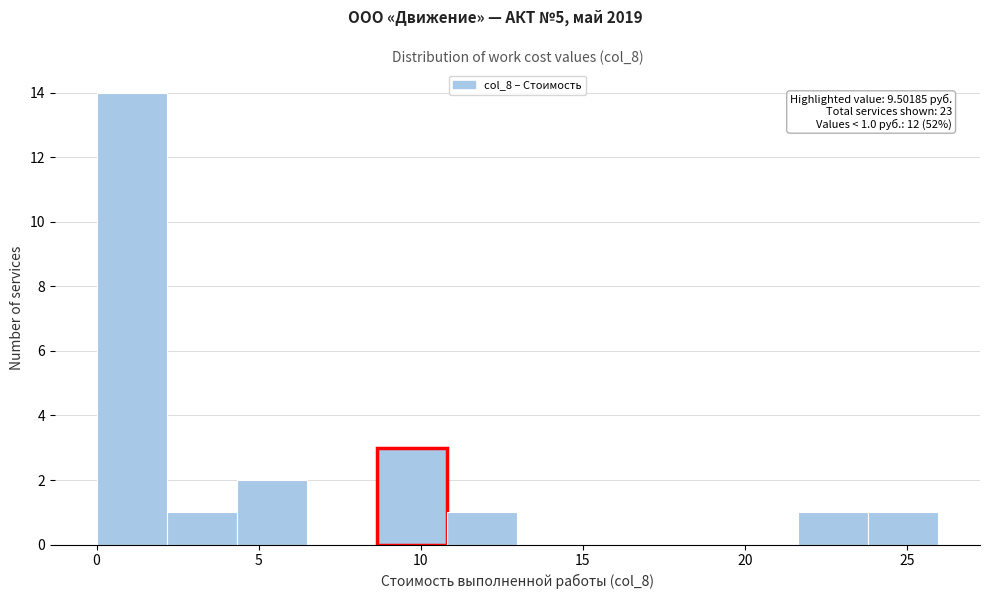

Which range on the x-axis has the tallest bar?

0.0 to 2.0